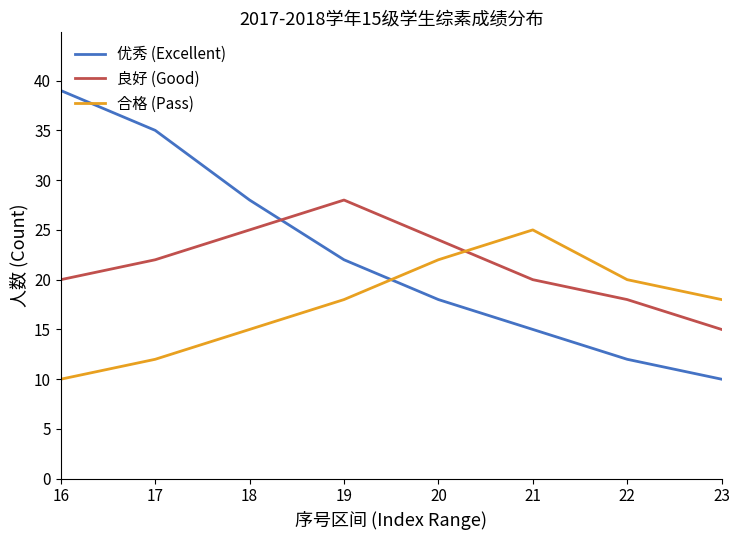

The 良好 (Good) series shows 25 at 18. True or false?

True